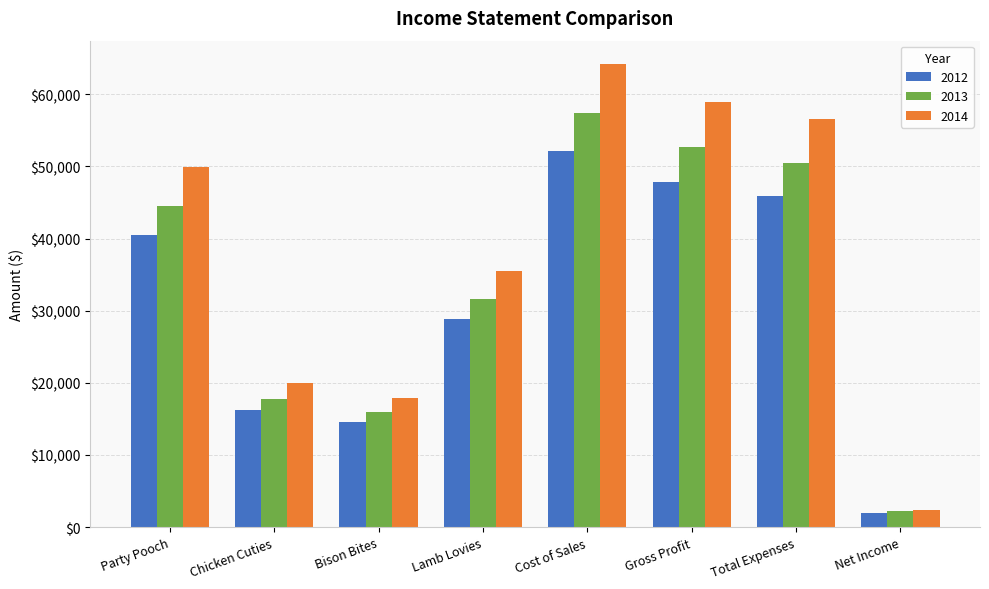

Which category has the highest value in the 2014 series?

Cost of Sales